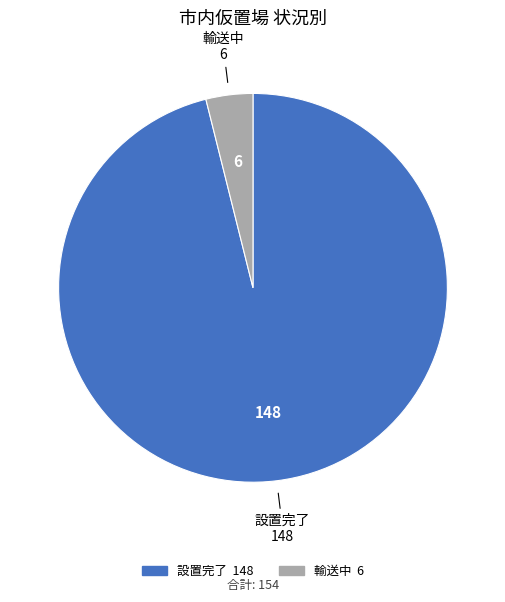

Does any single category account for the majority?

Yes